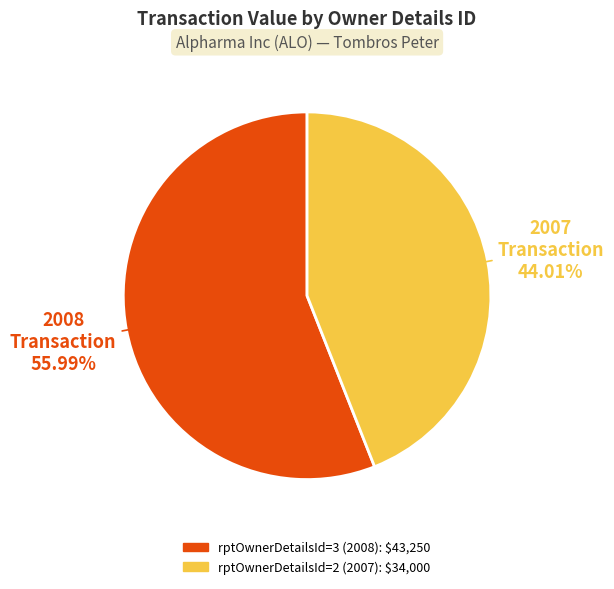

How many slices are in this pie chart?

2